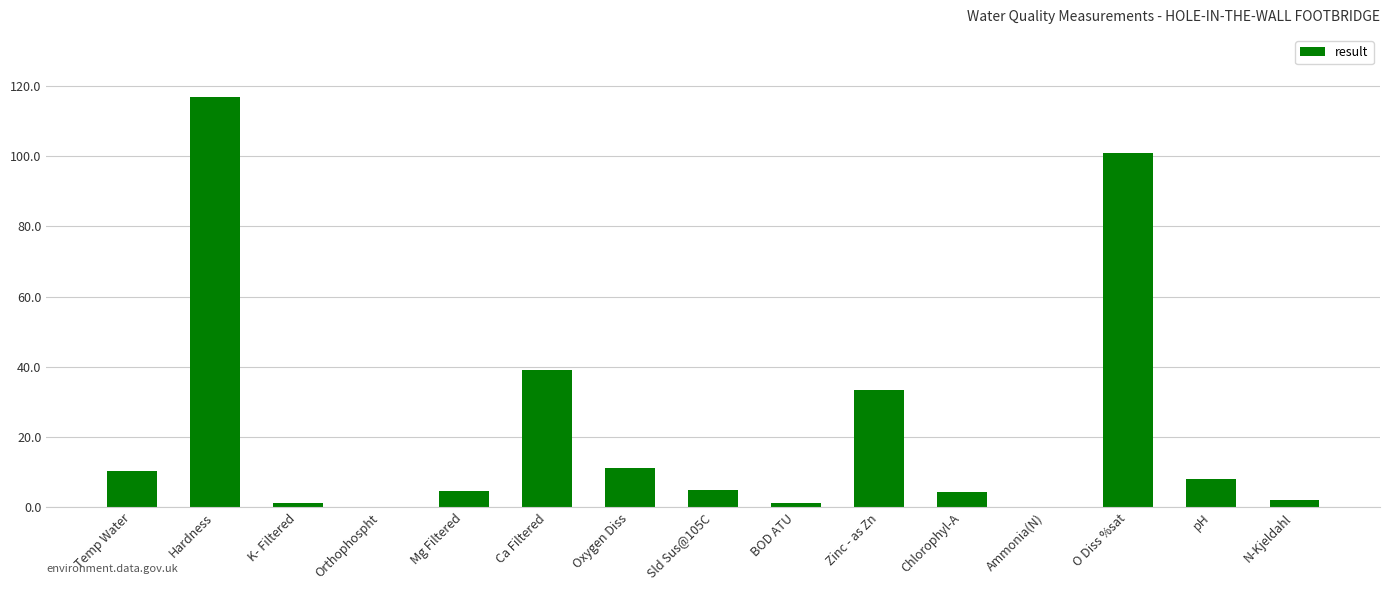

What is the approximate value at Zinc - as Zn?

33.5